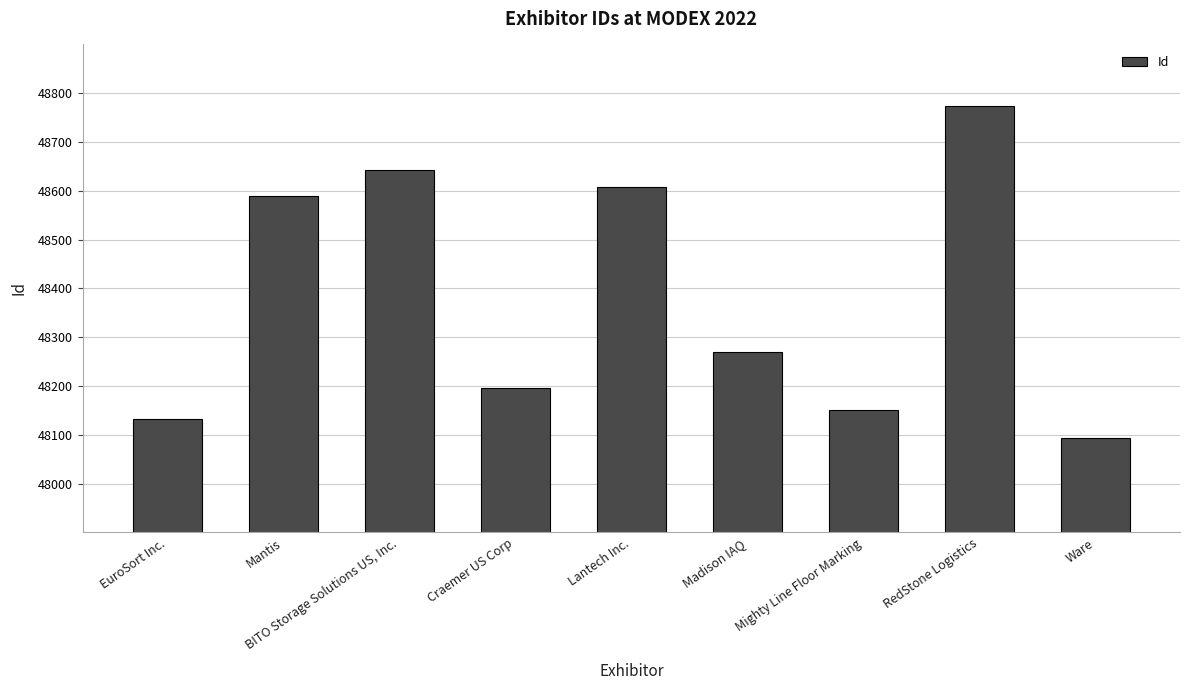

What is the average value?

48384